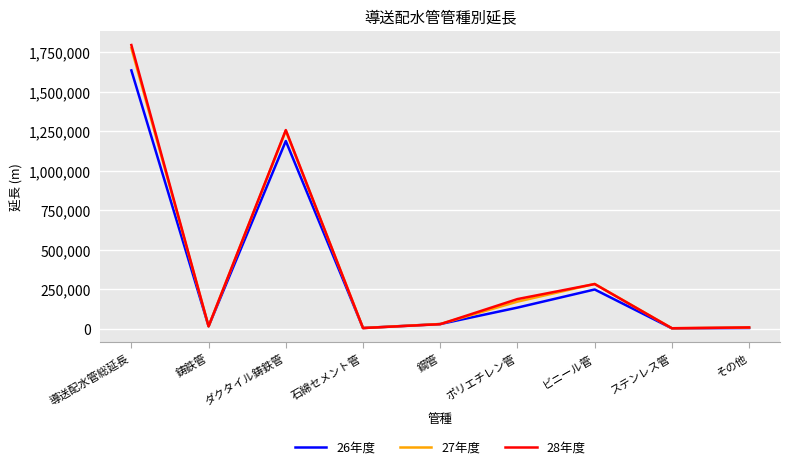

Does the chart display data point markers on the line(s)?

No